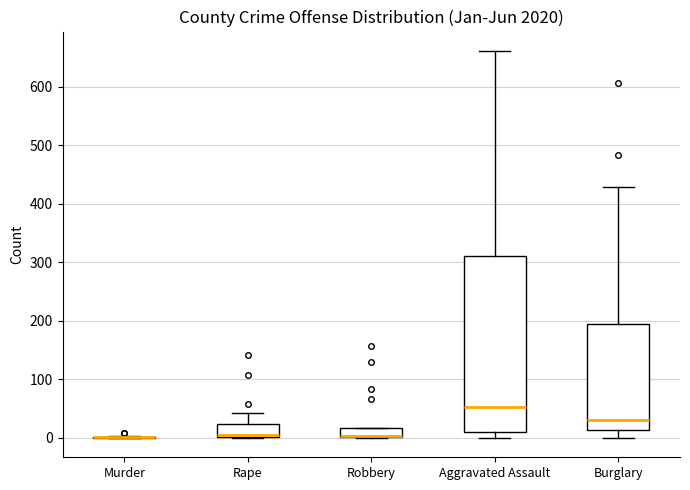

Where is the lower edge of the box for Robbery on the y-axis? The values are not printed on the chart, so give them approximately, as read against the axis.

0